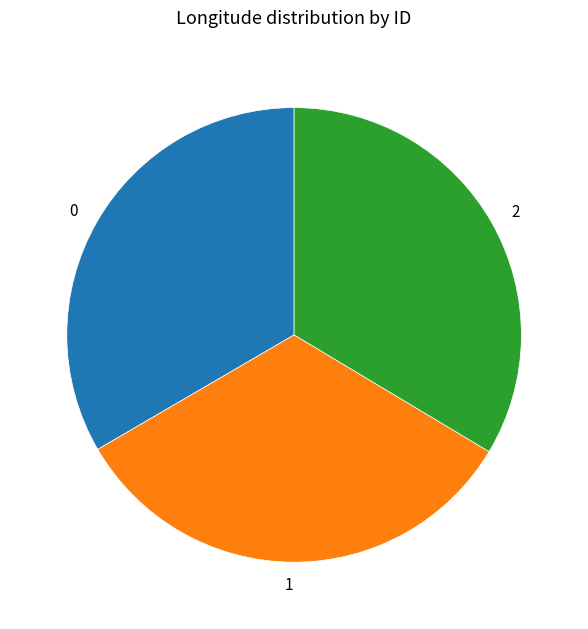

Does any single category account for the majority?

No